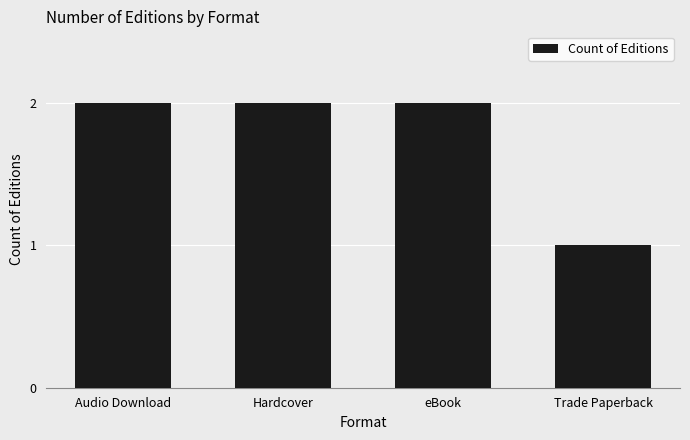

Read the value at eBook.

2